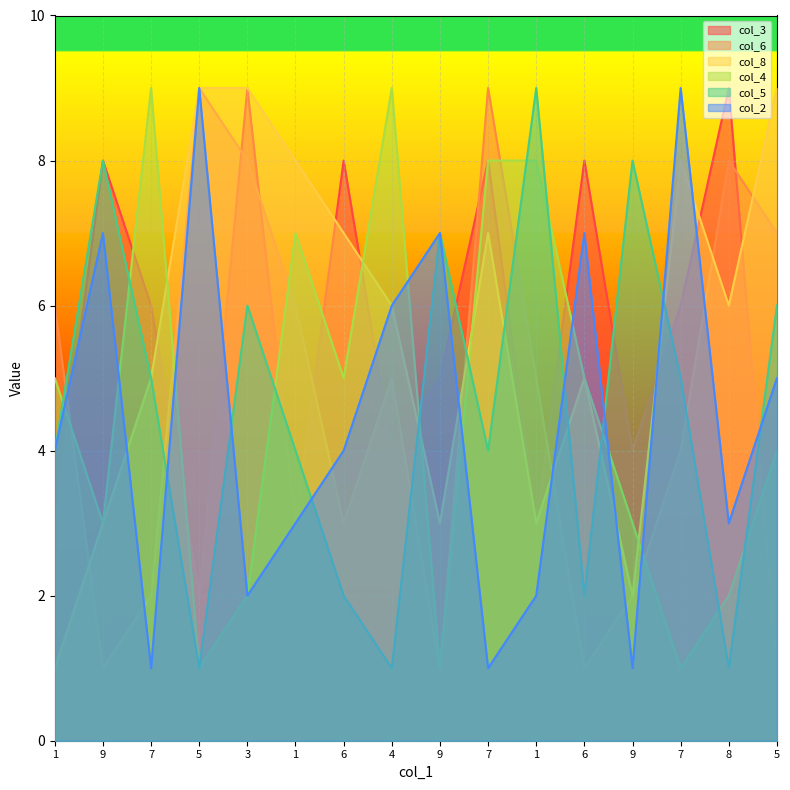

At which category does col_2 reach its first local peak?

9